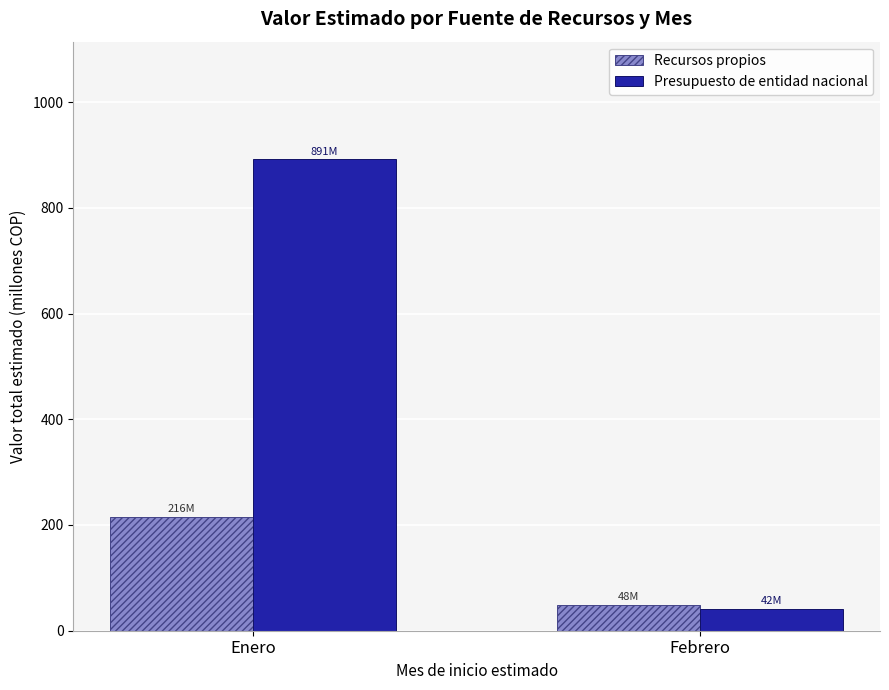

How many values in the Recursos propios series exceed 215?

1